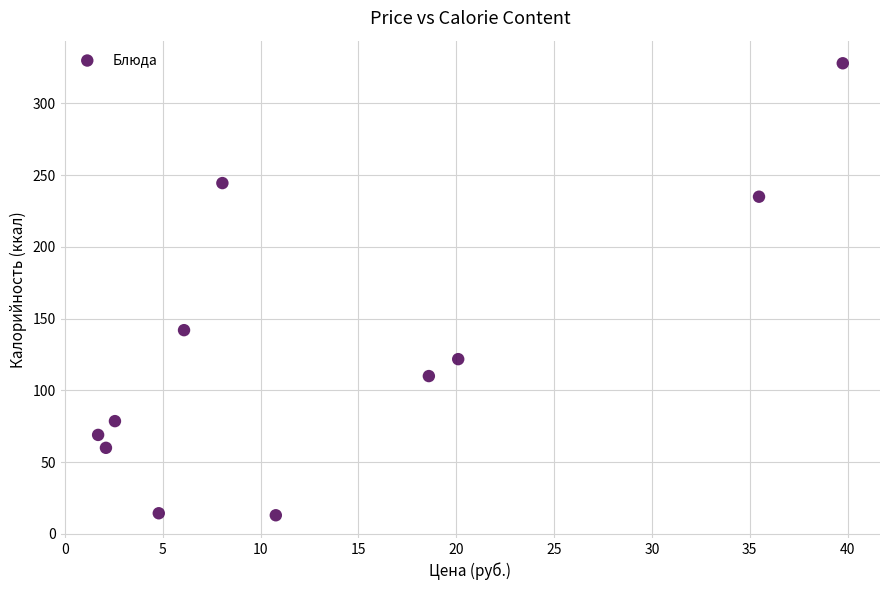

What Y value in the scatter plot is closest to 170?

142.0